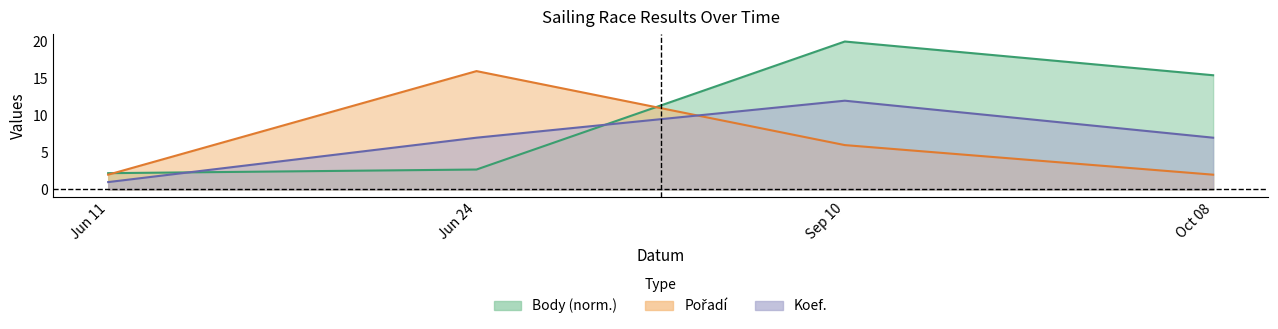

Which series ends up on top after the final intersection of Koef. and Pořadí?

Koef.